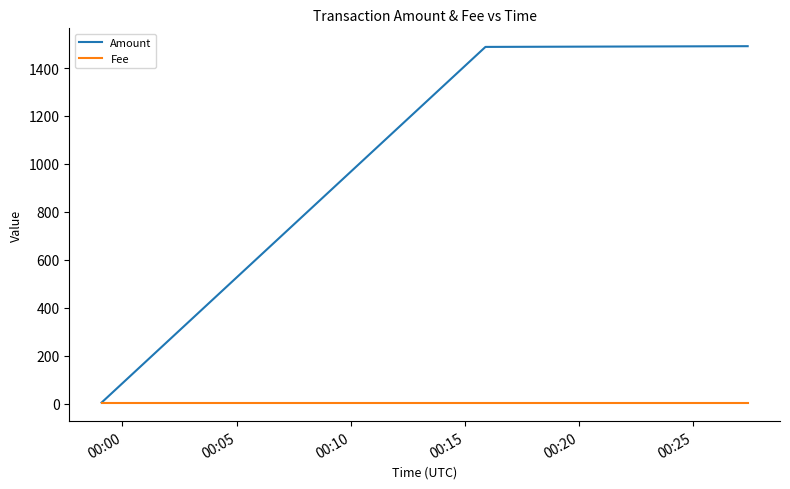

List the series in order of their overall mean, highest first.

Amount, Fee